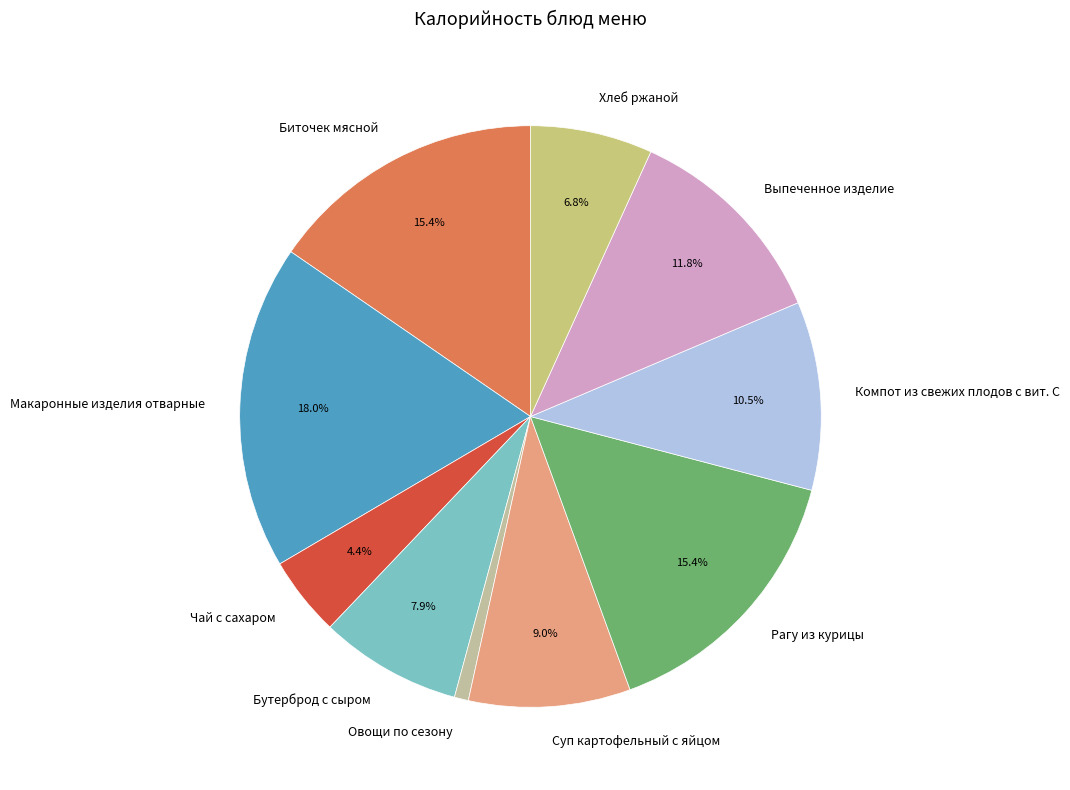

What percentage is NOT represented by Бутерброд с сыром?

92.1%